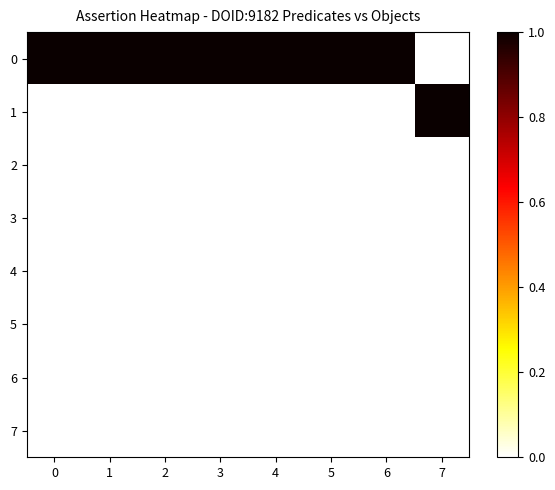

What is the maximum value shown in the chart?

1